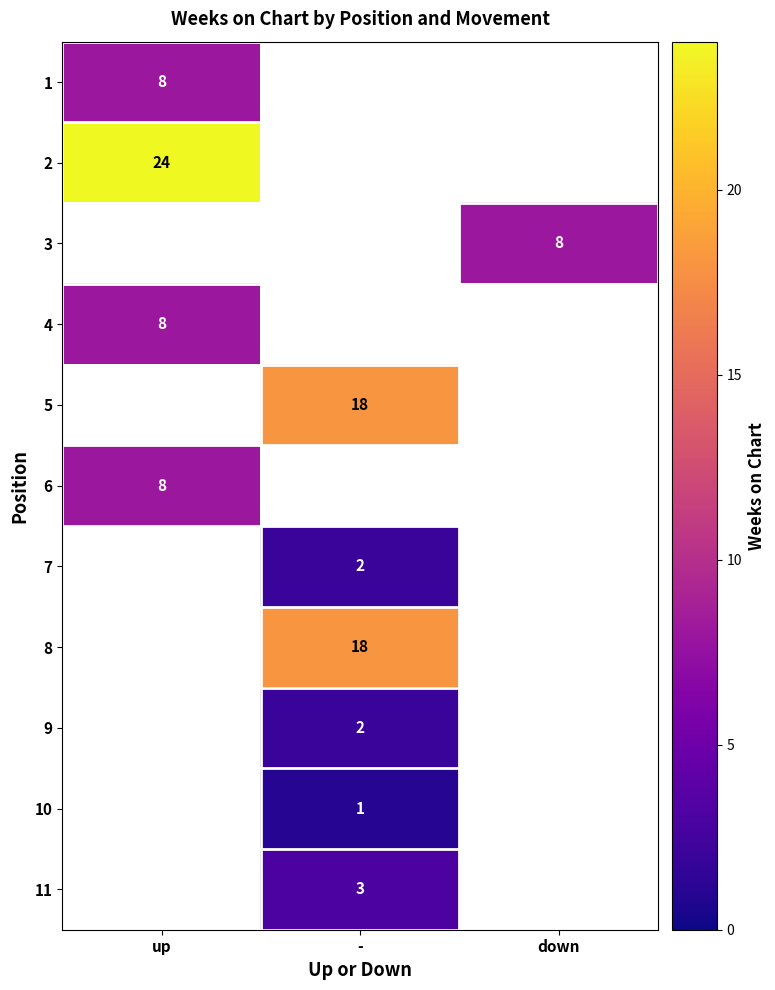

Is the value of 6 at up greater than the value of 5 at -?

No